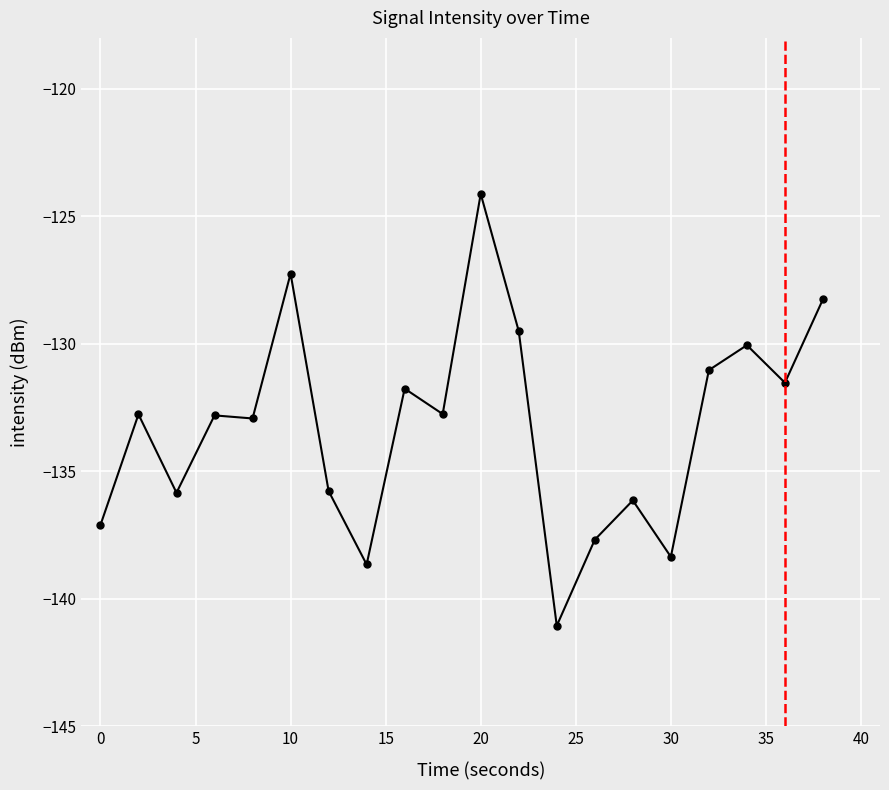

What is the average value?

-133.3